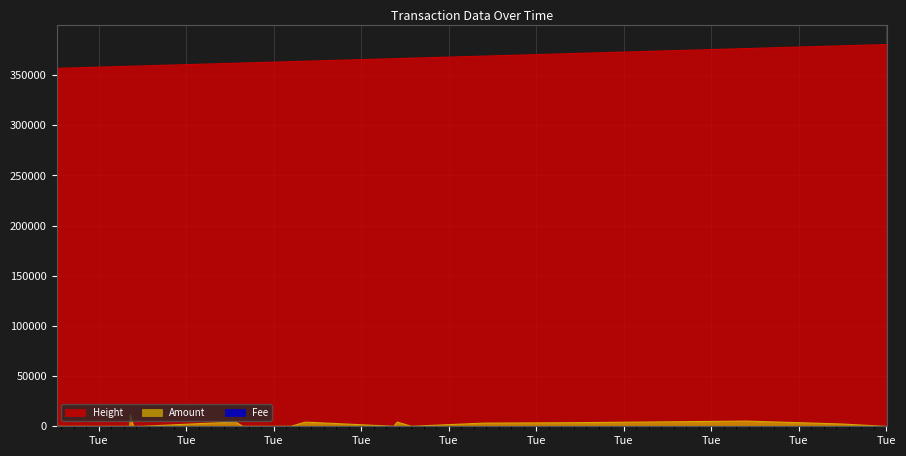

True or false: Height and Amount cross at least once.

False